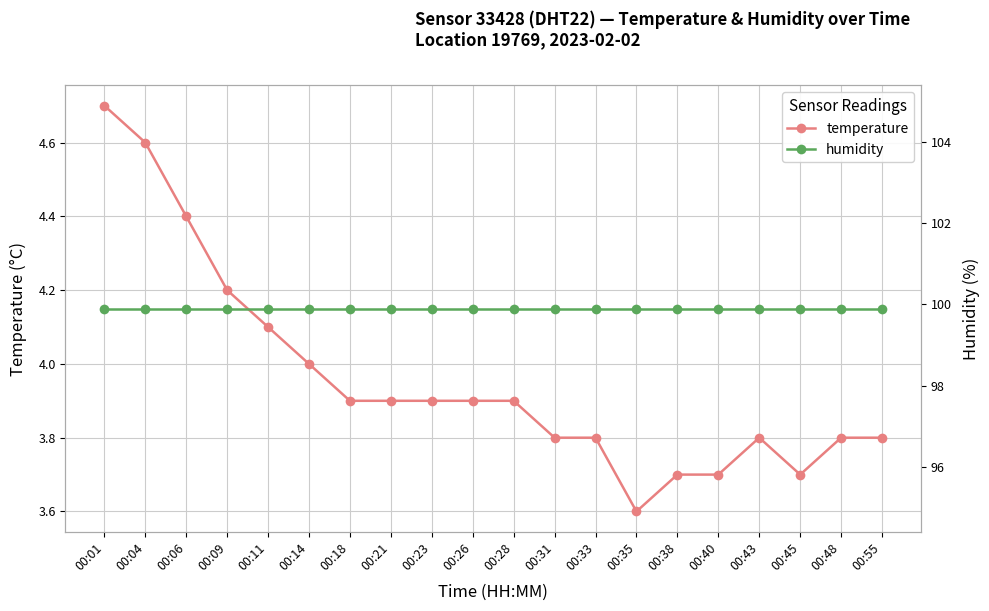

Reading left to right, what are all the values shown in this chart?

temperature: 00:01=4.7	00:04=4.6	00:06=4.4	00:09=4.2	00:11=4.1	00:14=4.0	00:18=3.9	00:21=3.9	00:23=3.9	00:26=3.9	00:28=3.9	00:31=3.8	00:33=3.8	00:35=3.6	00:38=3.7	00:40=3.7	00:43=3.8	00:45=3.7	00:48=3.8	00:55=3.8
humidity: 00:01=99.9	00:04=99.9	00:06=99.9	00:09=99.9	00:11=99.9	00:14=99.9	00:18=99.9	00:21=99.9	00:23=99.9	00:26=99.9	00:28=99.9	00:31=99.9	00:33=99.9	00:35=99.9	00:38=99.9	00:40=99.9	00:43=99.9	00:45=99.9	00:48=99.9	00:55=99.9